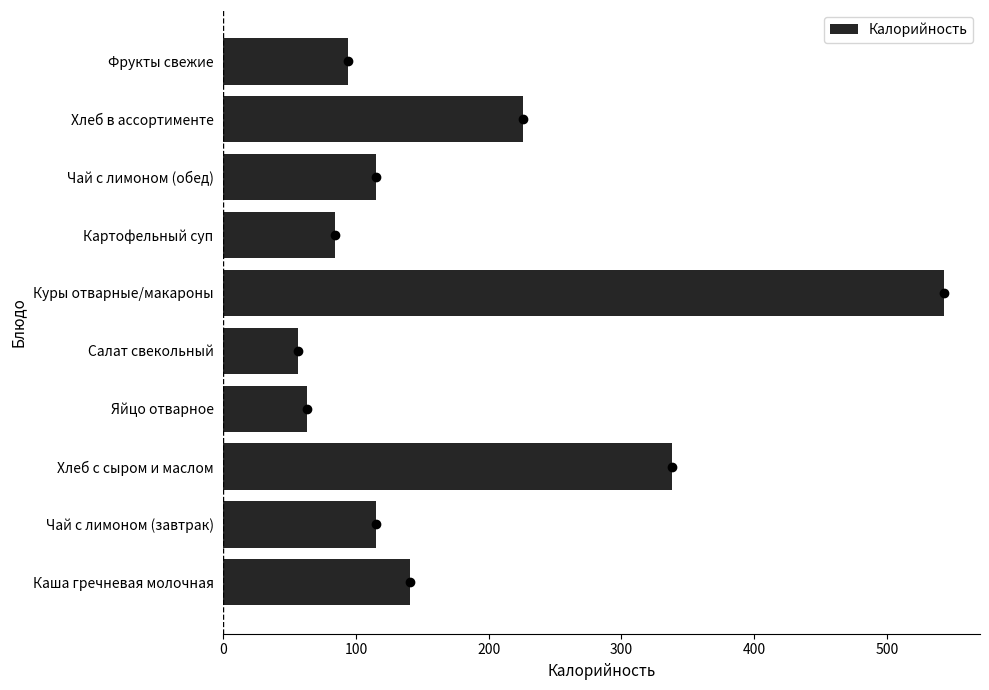

Approximately how many times larger is the value at Хлеб с сыром и маслом compared to Куры отварные/макароны?

0.6